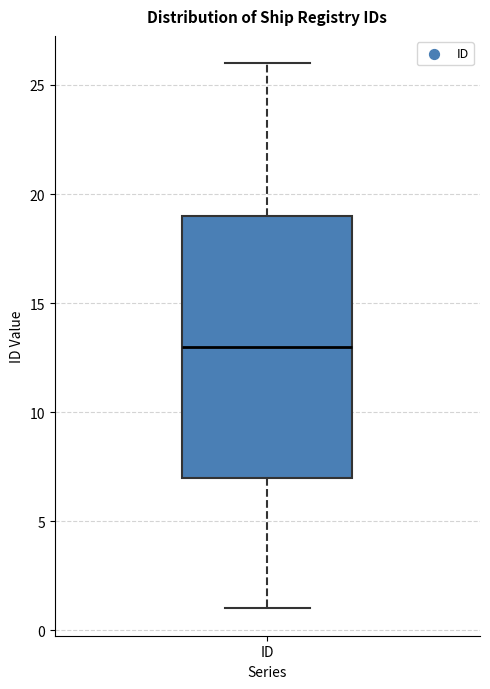

Where is the lower edge of the box for ID on the y-axis? The values are not printed on the chart, so give them approximately, as read against the axis.

7